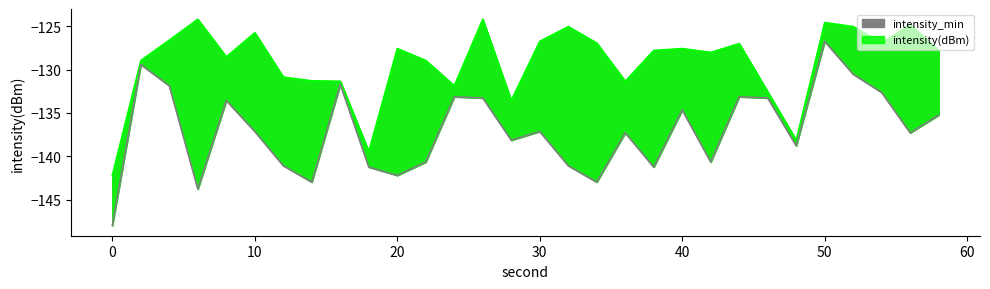

What is the difference between the highest and lowest values at 28?

4.6